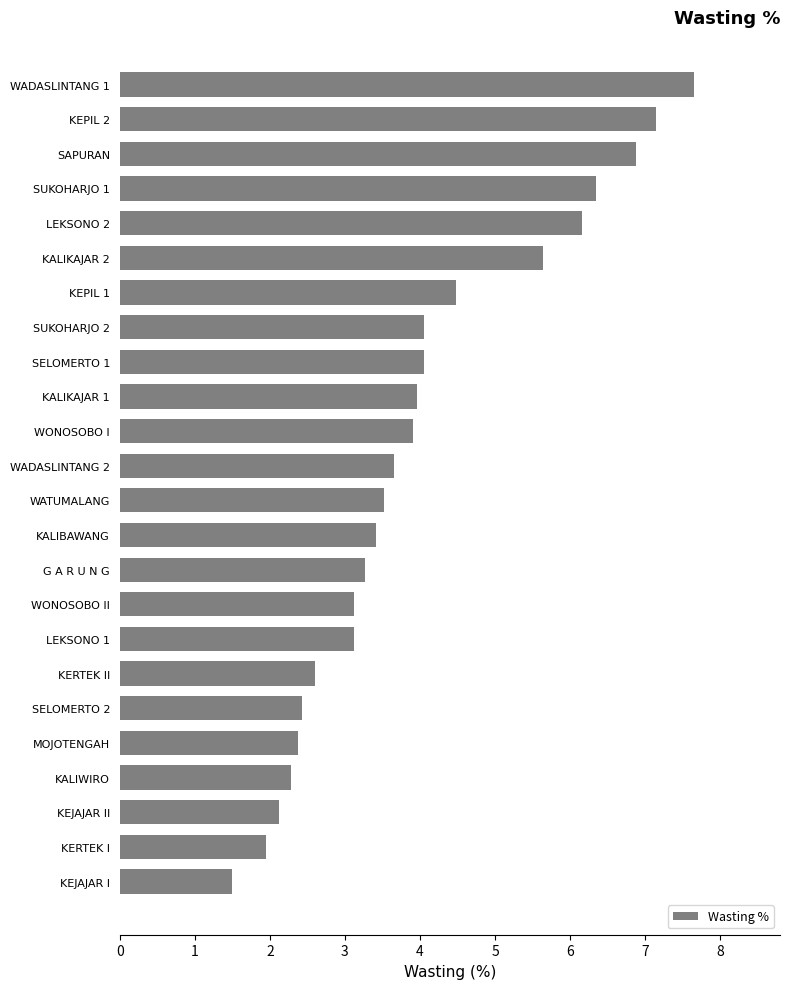

What is the label of the 10th bar from the top?

KALIKAJAR 1